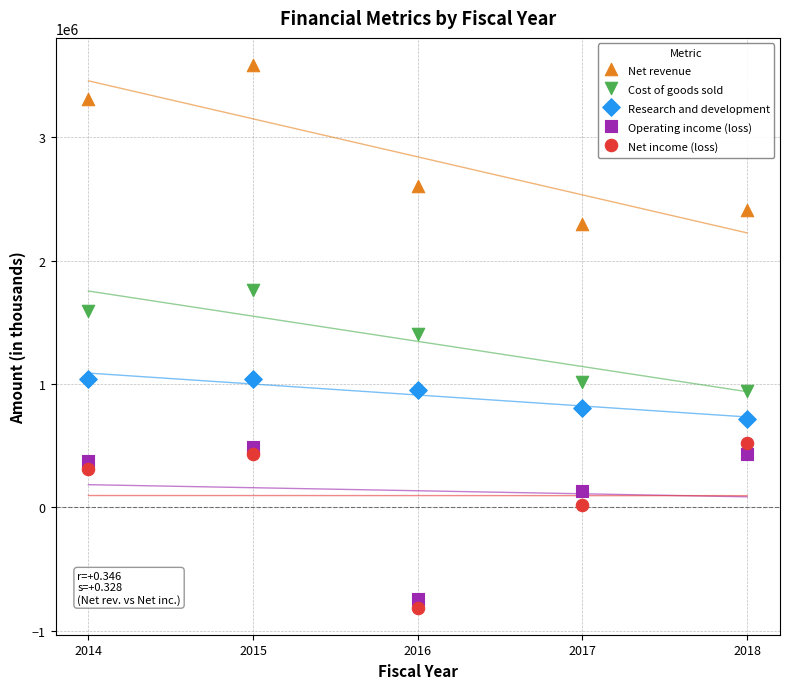

What is the X range (max minus min) for the scatter plot?

4